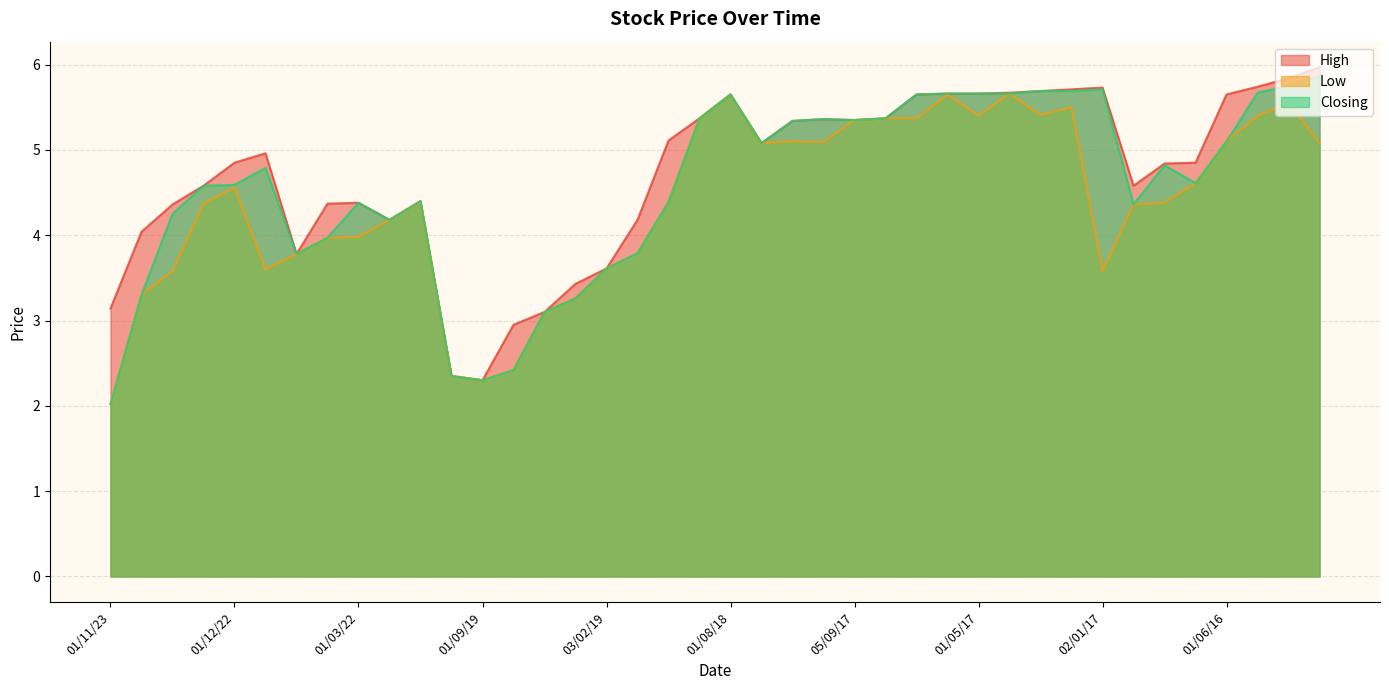

Which series has the largest range (max minus min)?

Closing